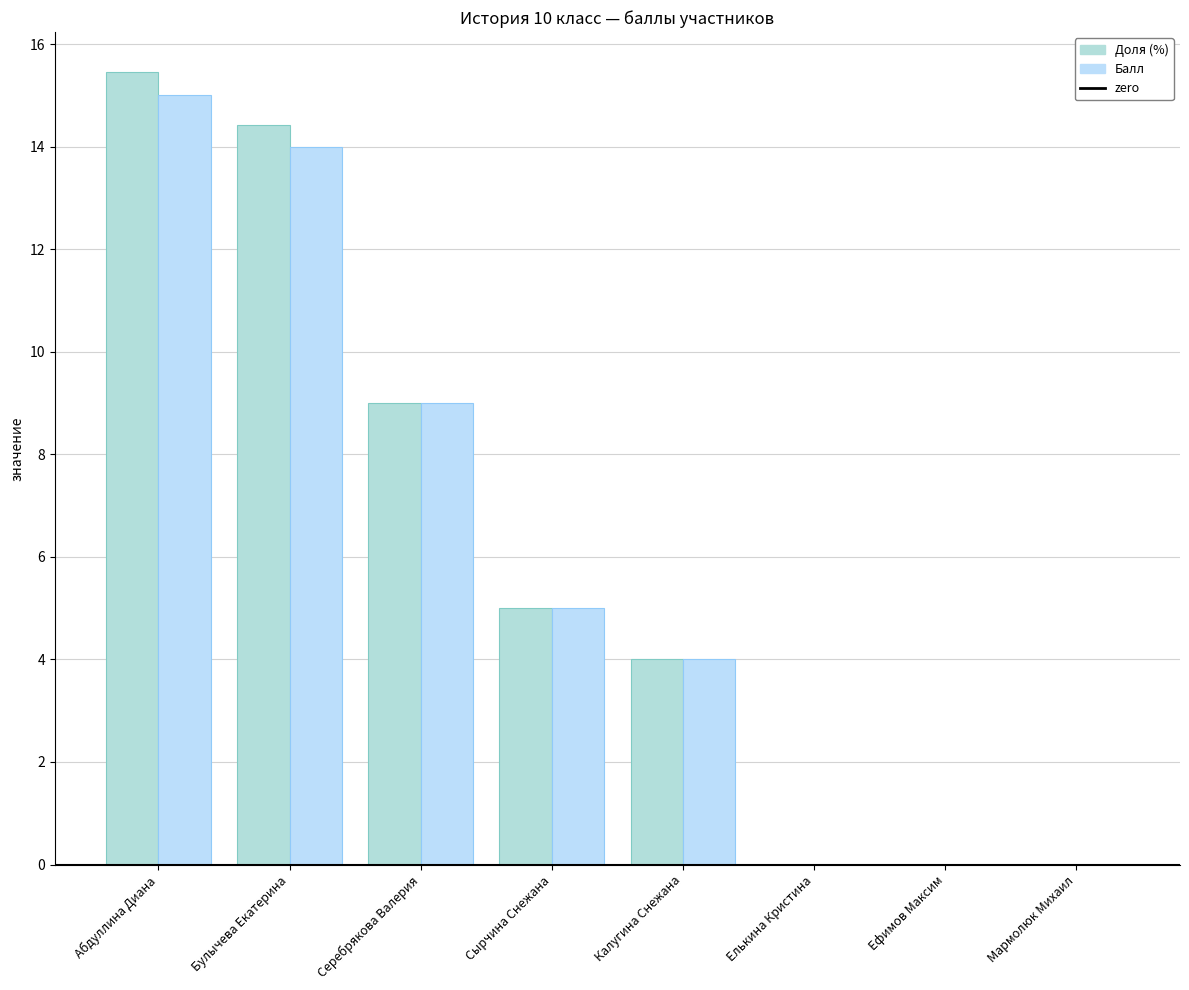

Are the bars grouped side by side (vs. stacked)?

Yes